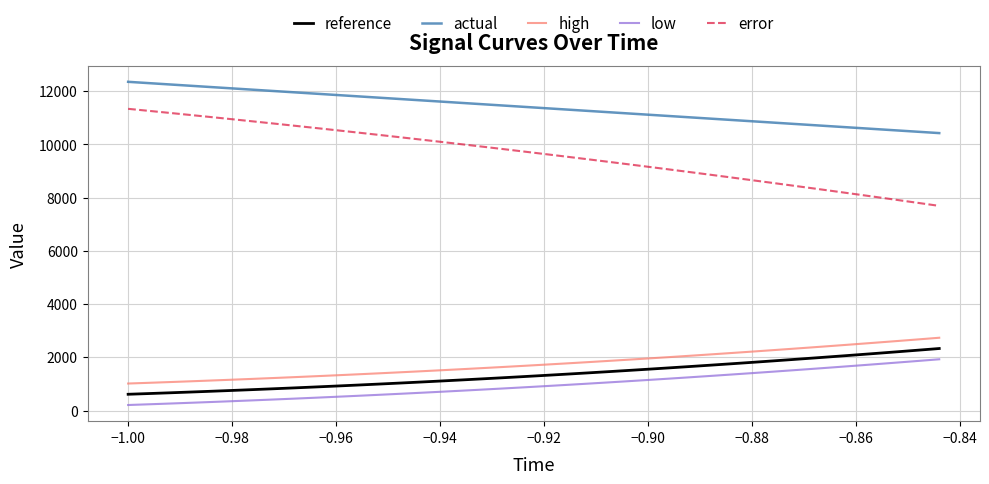

True or false: high and error cross at least once.

False